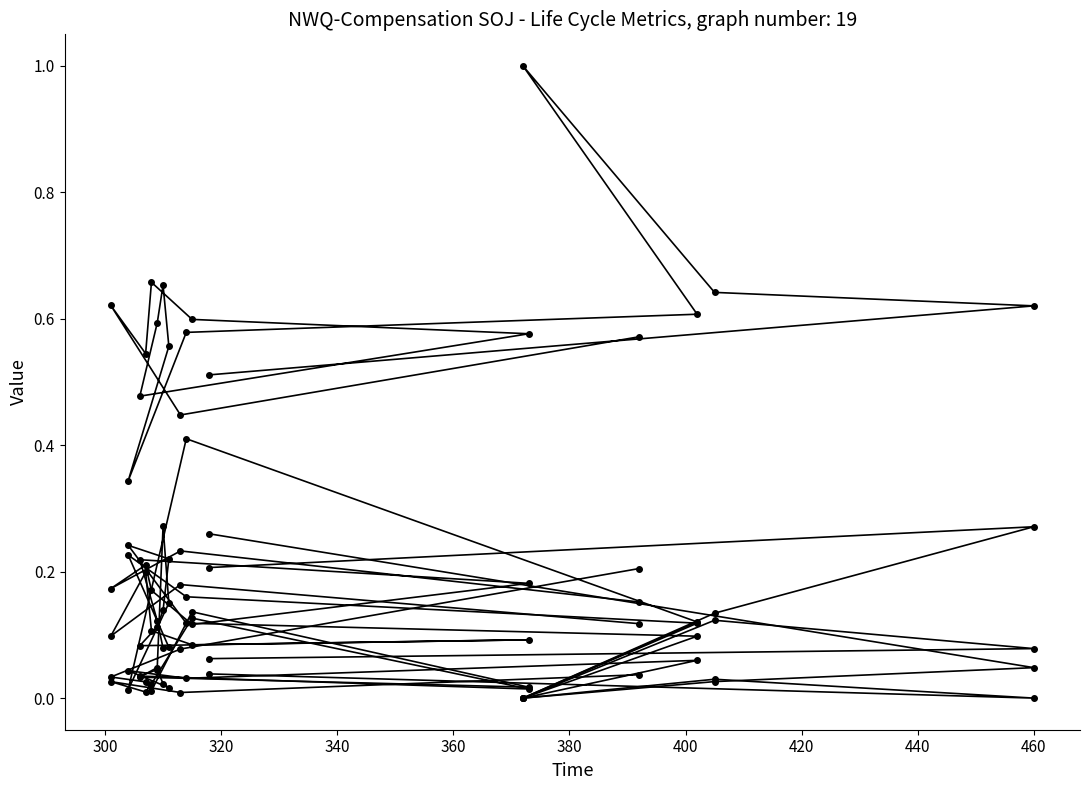

Count the number of data series in this chart.

5